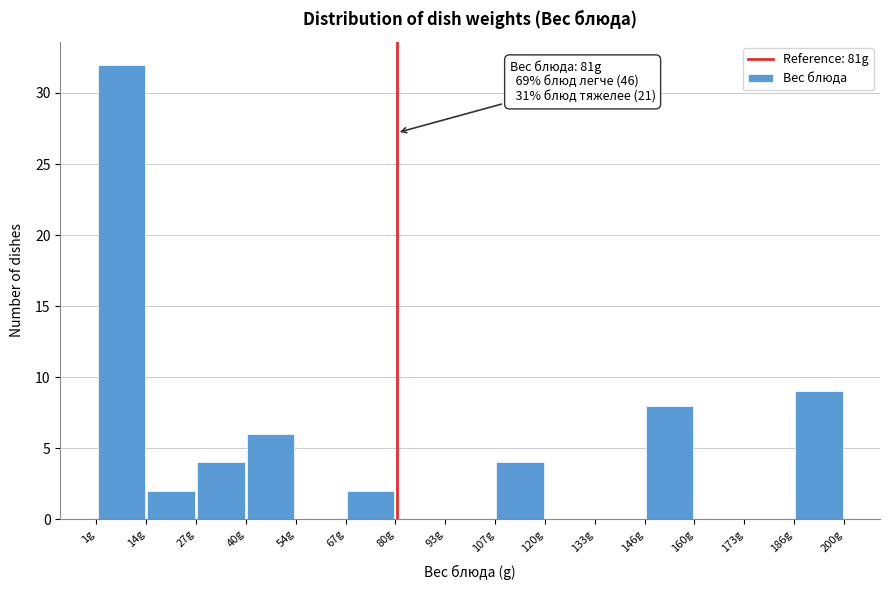

Which range on the x-axis has the tallest bar?

2 to 14